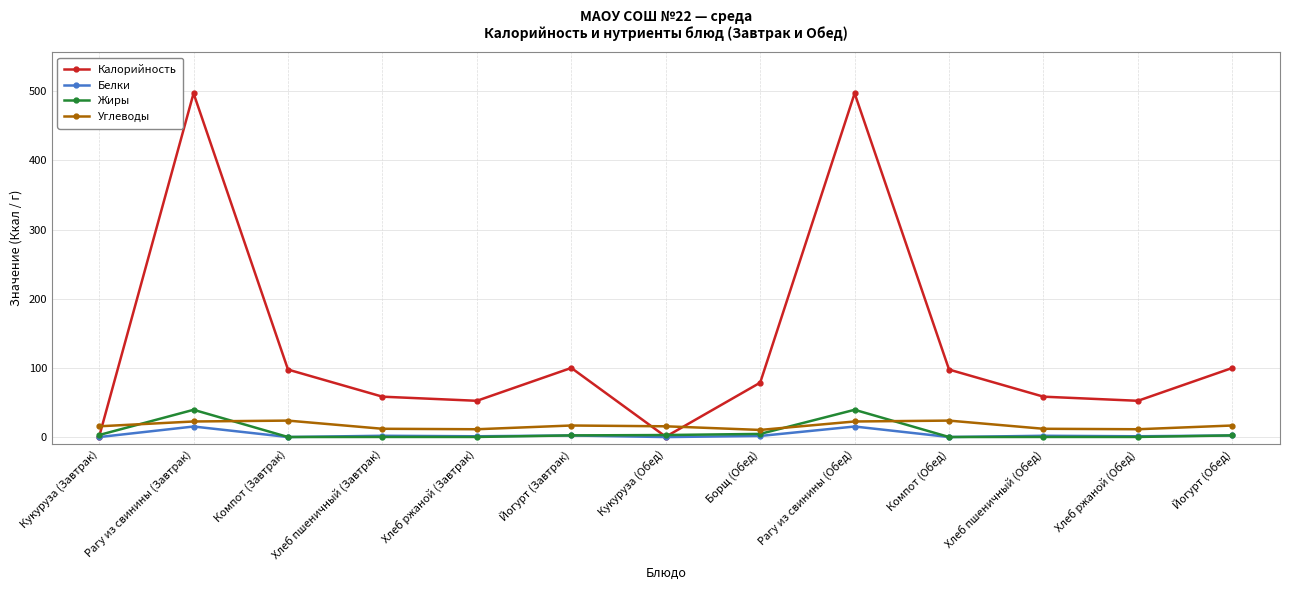

At how many categories does at least one series exceed 117?

2